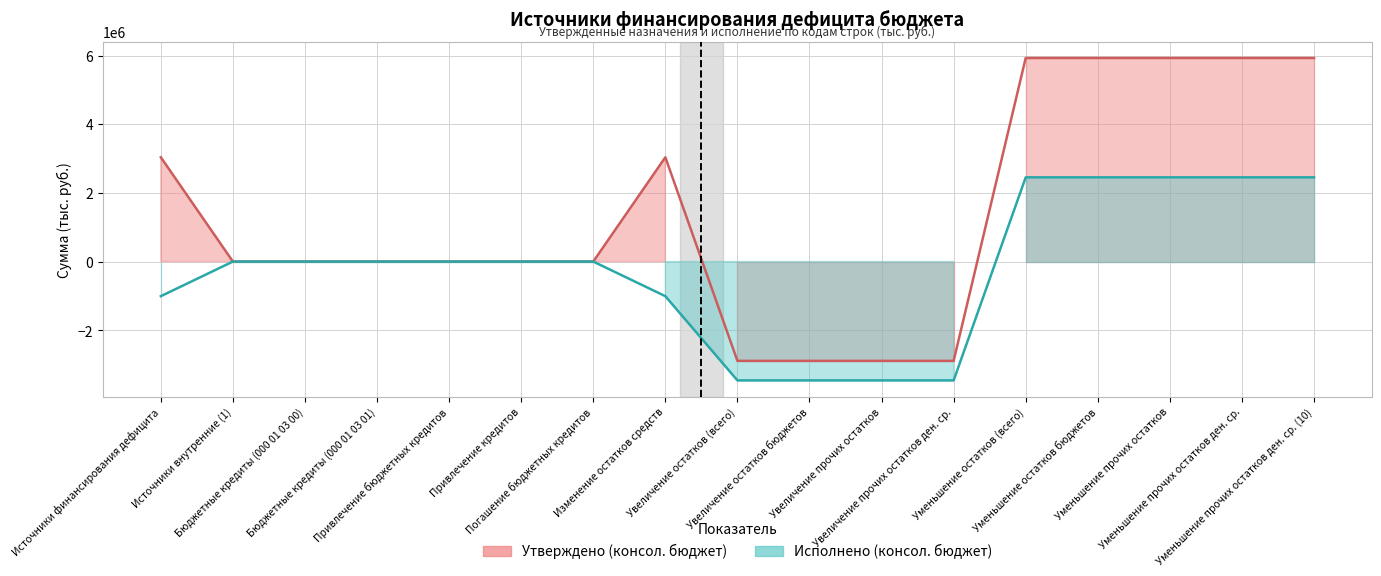

Reading left to right, list all the values displayed in this chart.

Утверждено (консол. бюджет): 3036552.4	0.0	0.0	0.0	0.0	0.0	0.0	3036552.4	-2891818.0	-2891818.0	-2891818.0	-2891818.0	5928370.3	5928370.3	5928370.3	5928370.3	5928370.3
Исполнено (консол. бюджет): -1008211.6	0.0	0.0	0.0	0.0	0.0	0.0	-1008211.6	-3461092.2	-3461092.2	-3461092.2	-3461092.2	2452880.6	2452880.6	2452880.6	2452880.6	2452880.6